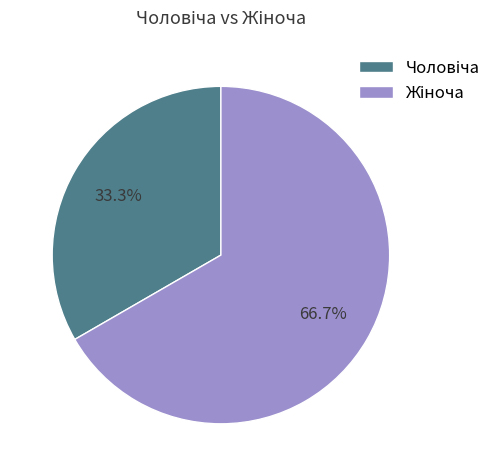

Is there a majority slice in this chart?

Yes